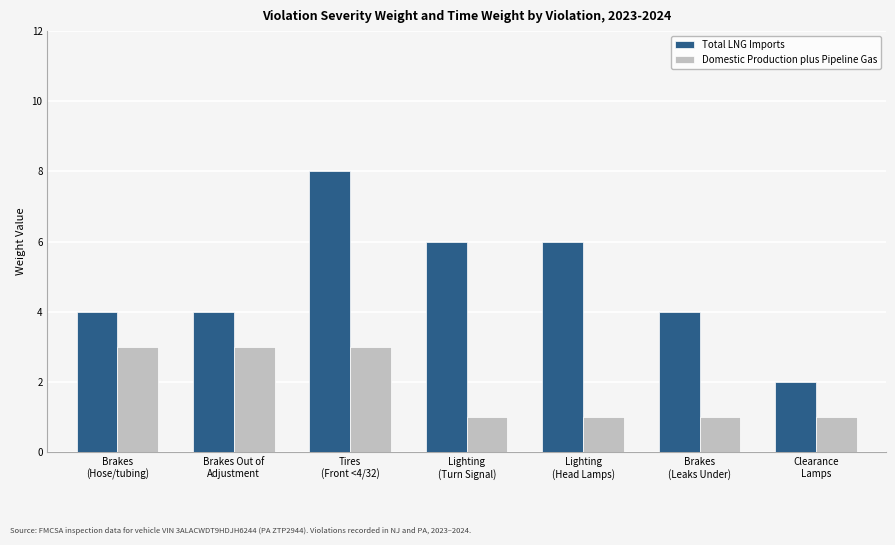

What is the sum of the Total LNG Imports values at Clearance
Lamps and Lighting
(Turn Signal)?

8